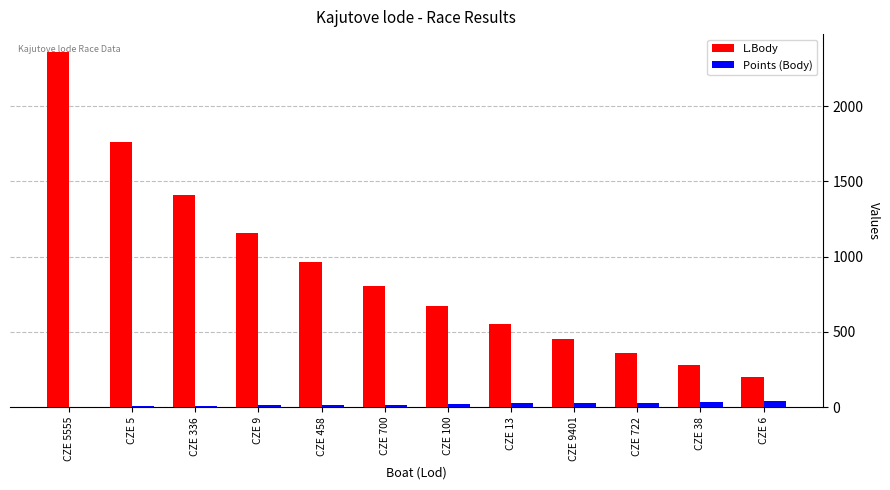

At which label does L.Body reach its peak?

CZE 5555